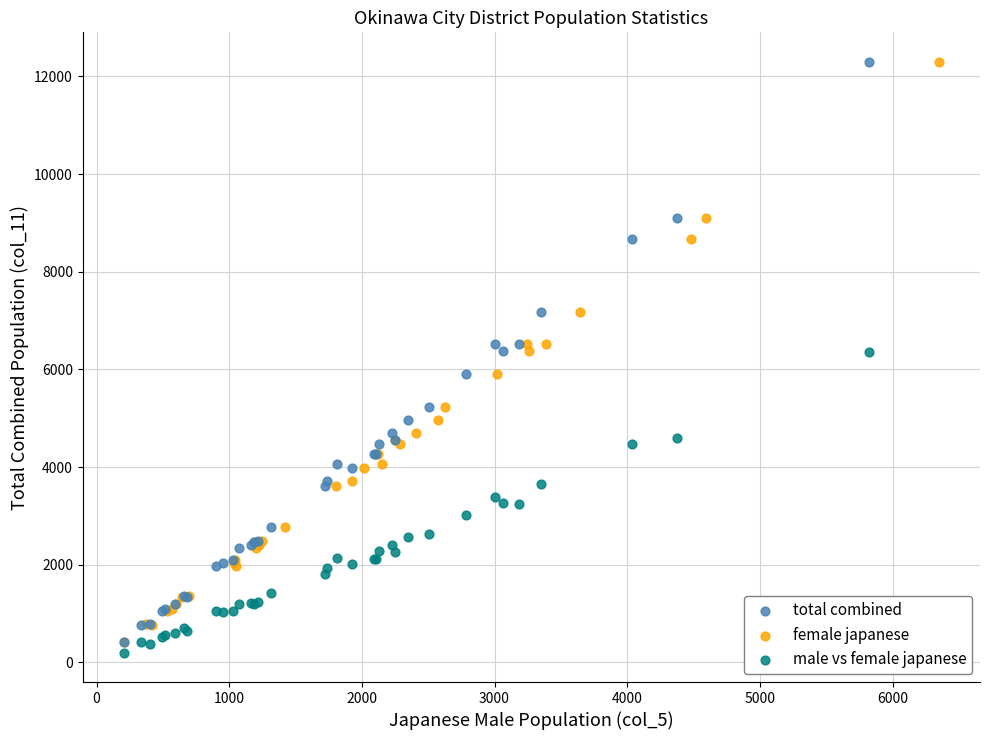

What are all the series names shown in the legend?

total combined, female japanese, male vs female japanese